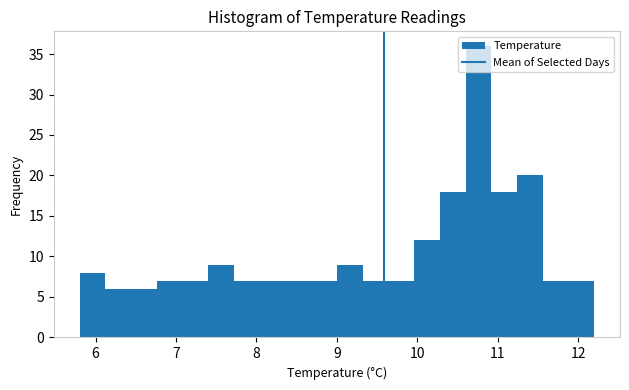

Read against the x-axis, roughly where is the centre of the tallest bar?

10.8